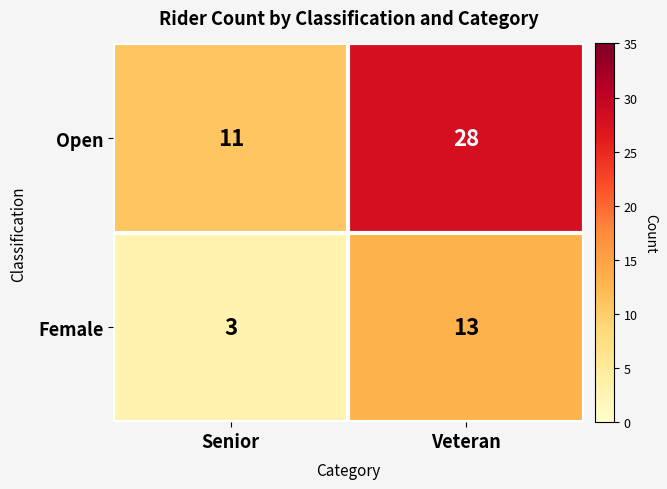

What is the greatest value displayed?

28